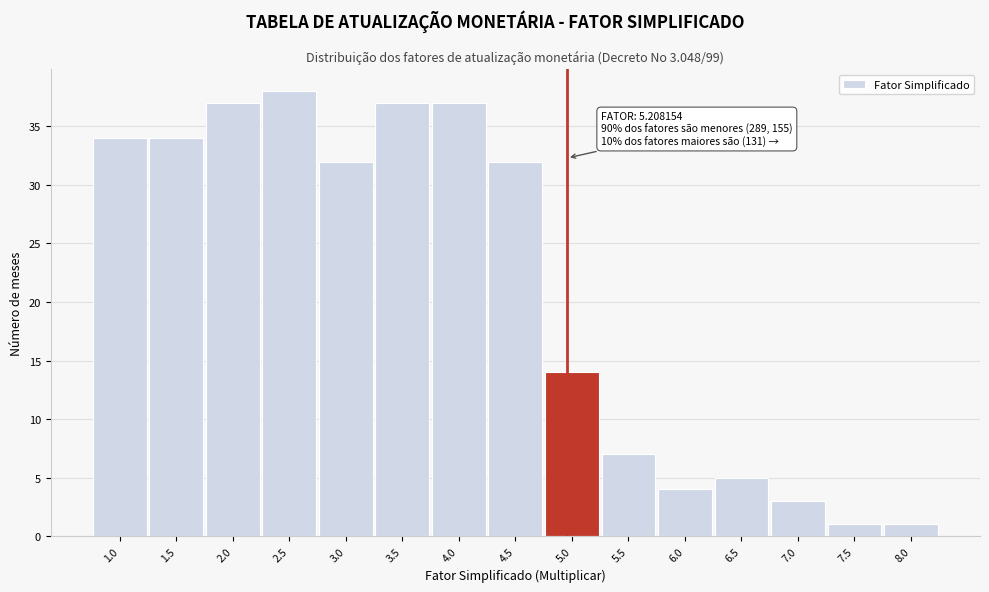

Reading left to right, extract all data points from this chart.

34	34	37	38	32	37	37	32	14	7	4	5	3	1	1